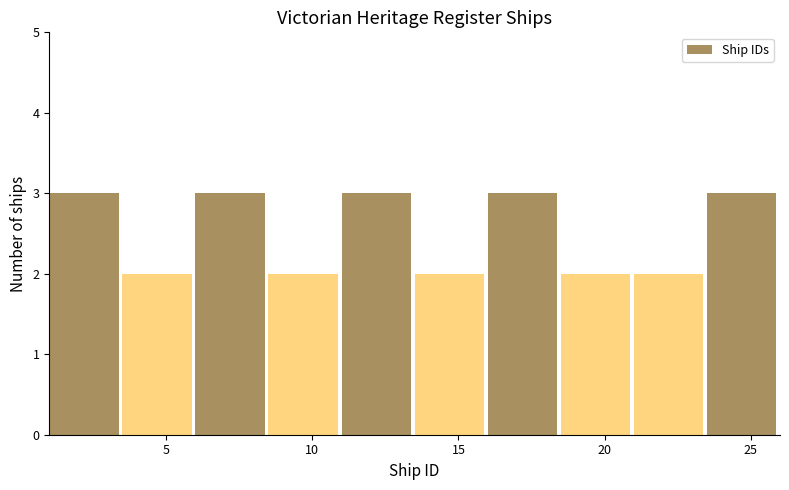

Reading left to right, list every bar in this chart as the range it spans on the x-axis followed by its height. The values are not printed on the chart, so give them approximately, as read against the axis.

1.0 to 3.5: 3
3.5 to 6.0: 2
6.0 to 8.5: 3
8.5 to 11.0: 2
11.0 to 13.5: 3
13.5 to 16.0: 2
16.0 to 18.5: 3
18.5 to 21.0: 2
21.0 to 23.5: 2
23.5 to 26.0: 3